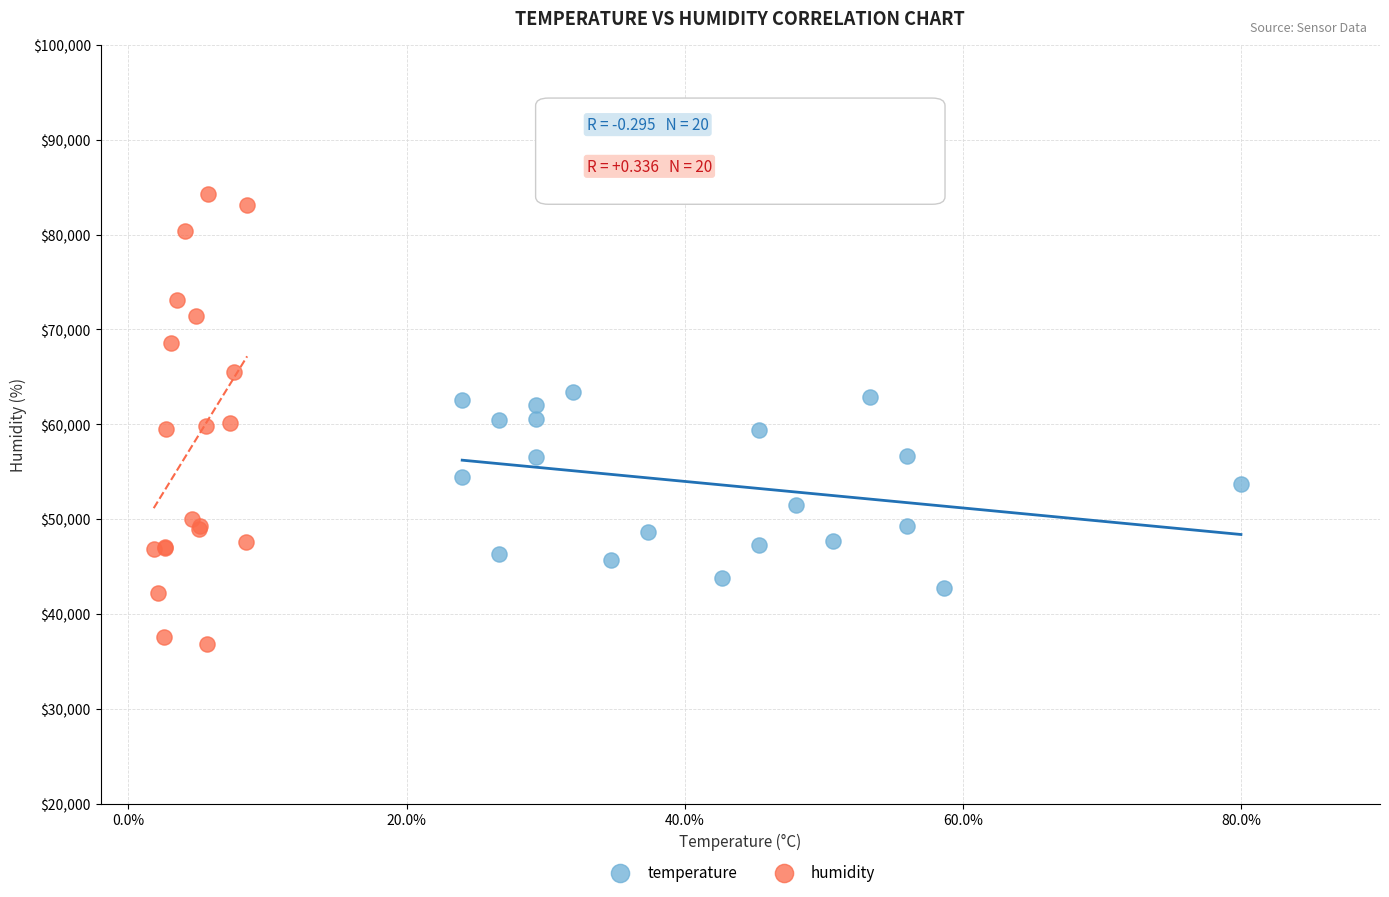

Which series reaches the minimum Y coordinate?

humidity